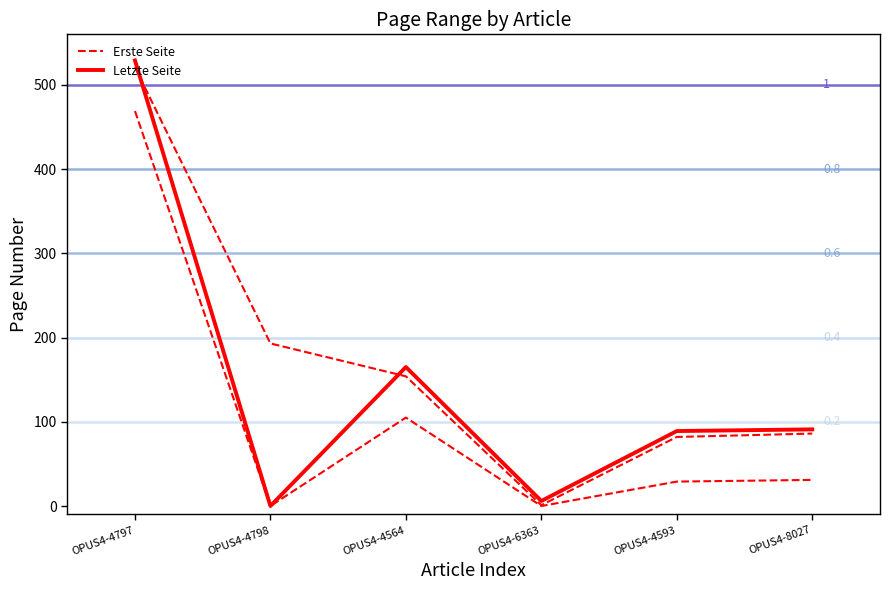

Which series has the largest total across all categories?

Erste Seite